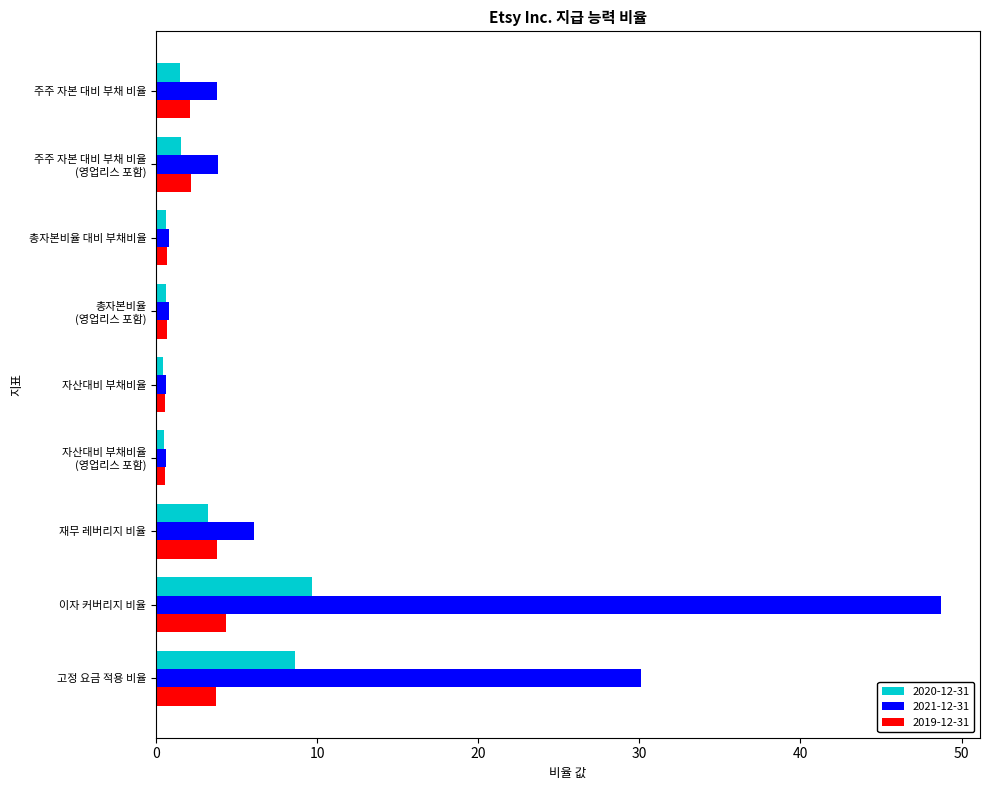

Which series has the largest total across all categories?

2021-12-31